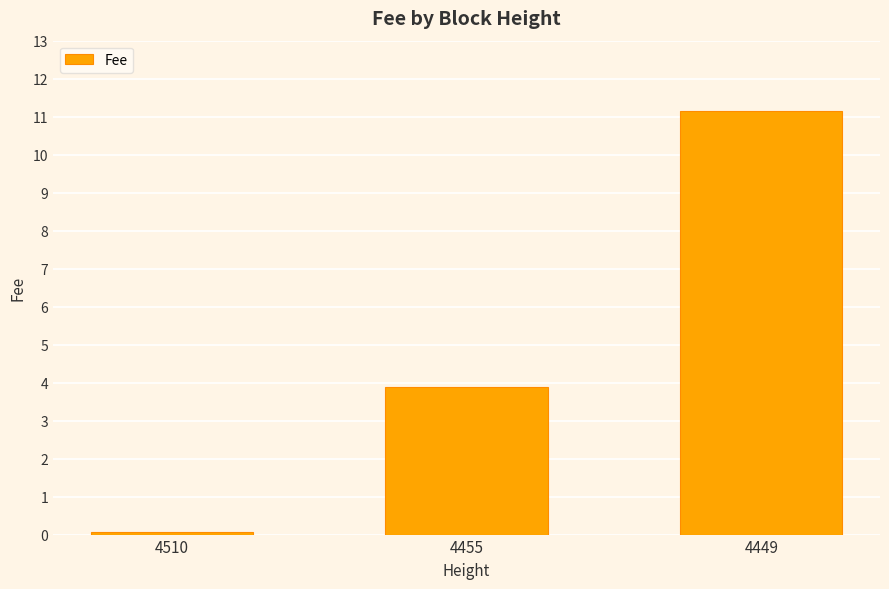

List the labels in order of value, smallest first.

4510, 4455, 4449